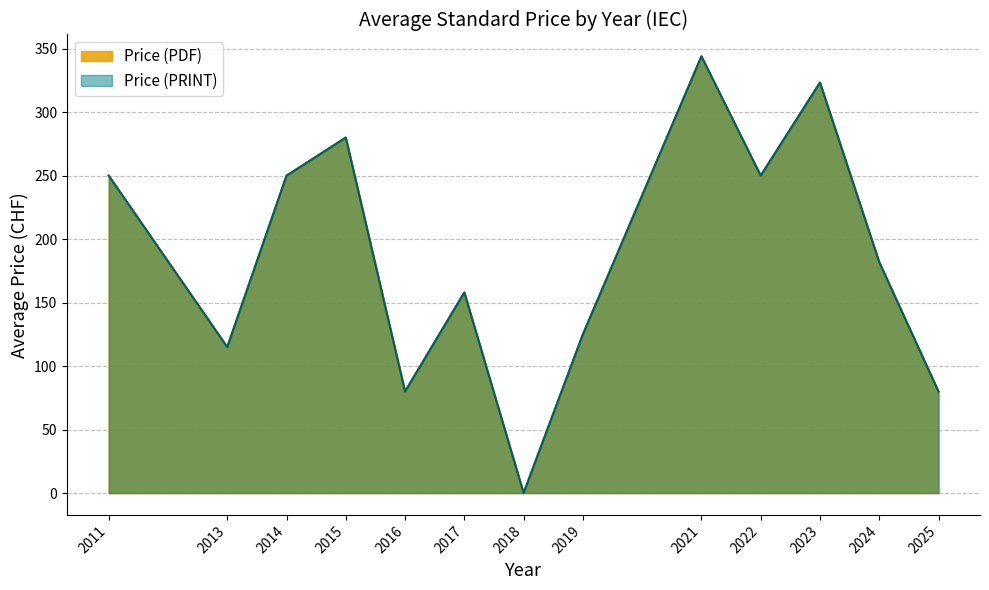

Is the value of Price (PDF) at 14 greater than the value of Price (PRINT) at 2014?

No